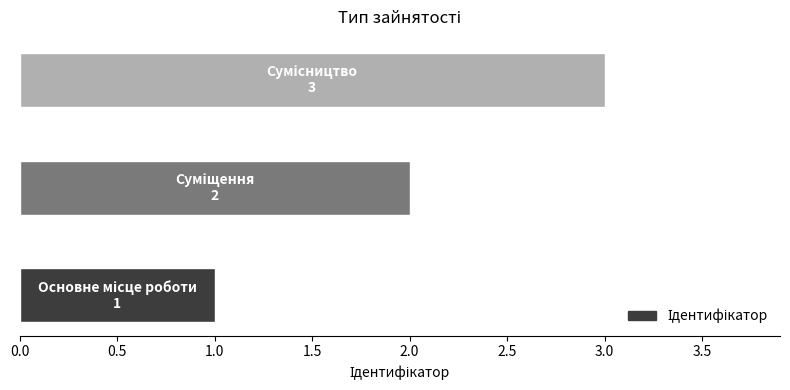

What is the maximum value shown in the chart?

3